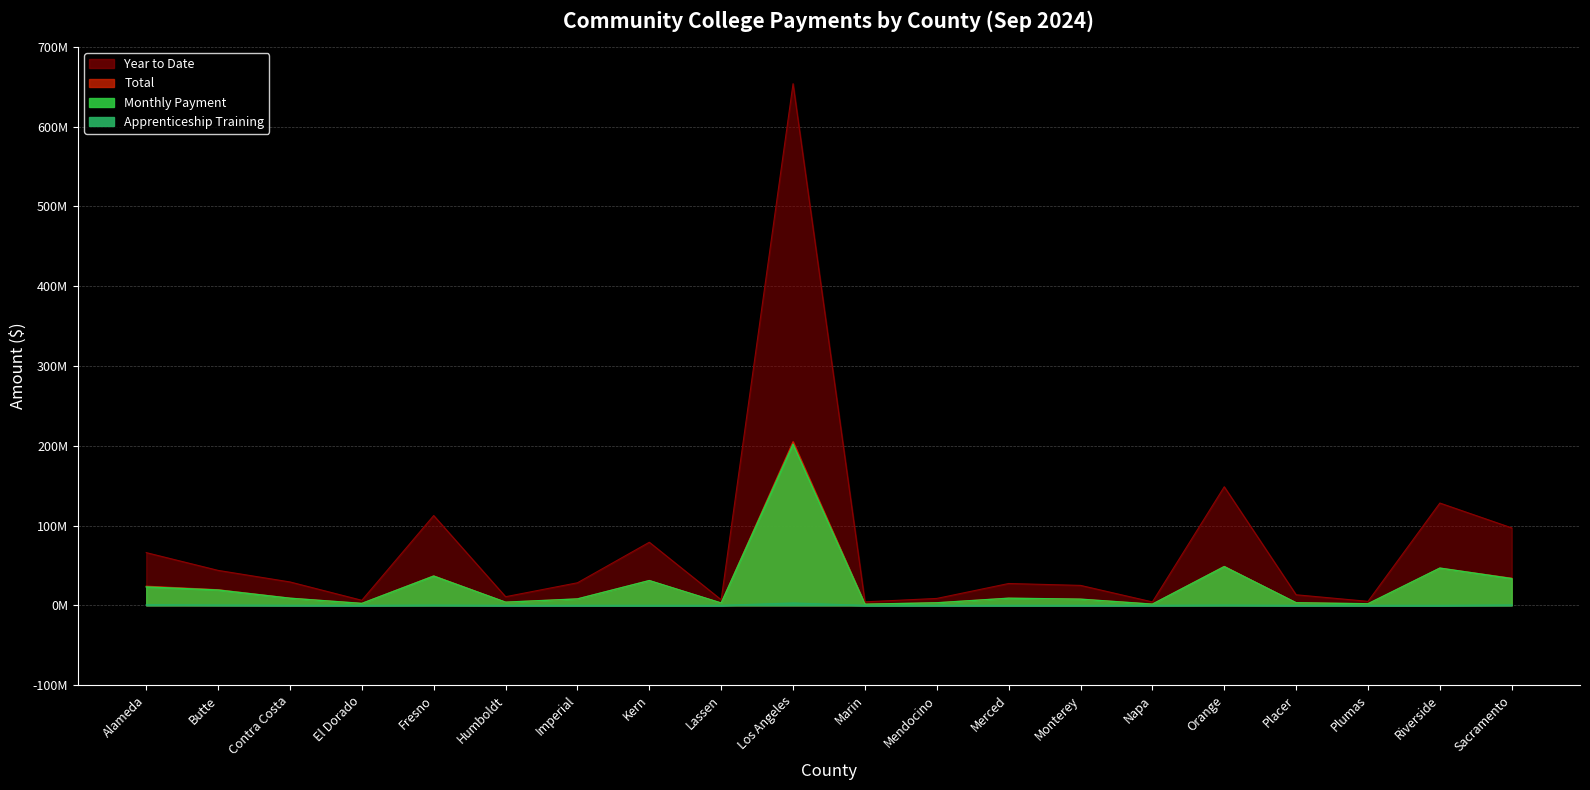

True or false: Monthly Payment and Year to Date intersect in this chart.

False